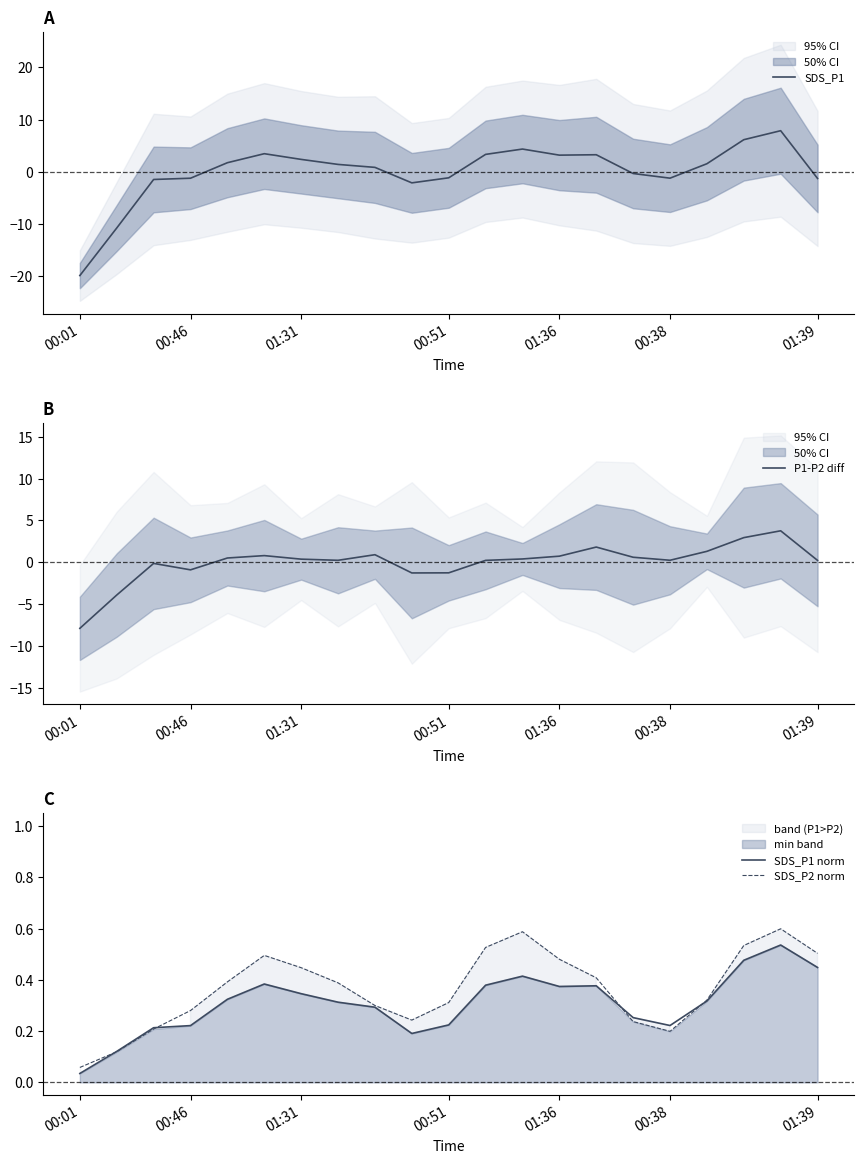

At which label does SDS_P1 norm reach its minimum?

00:01